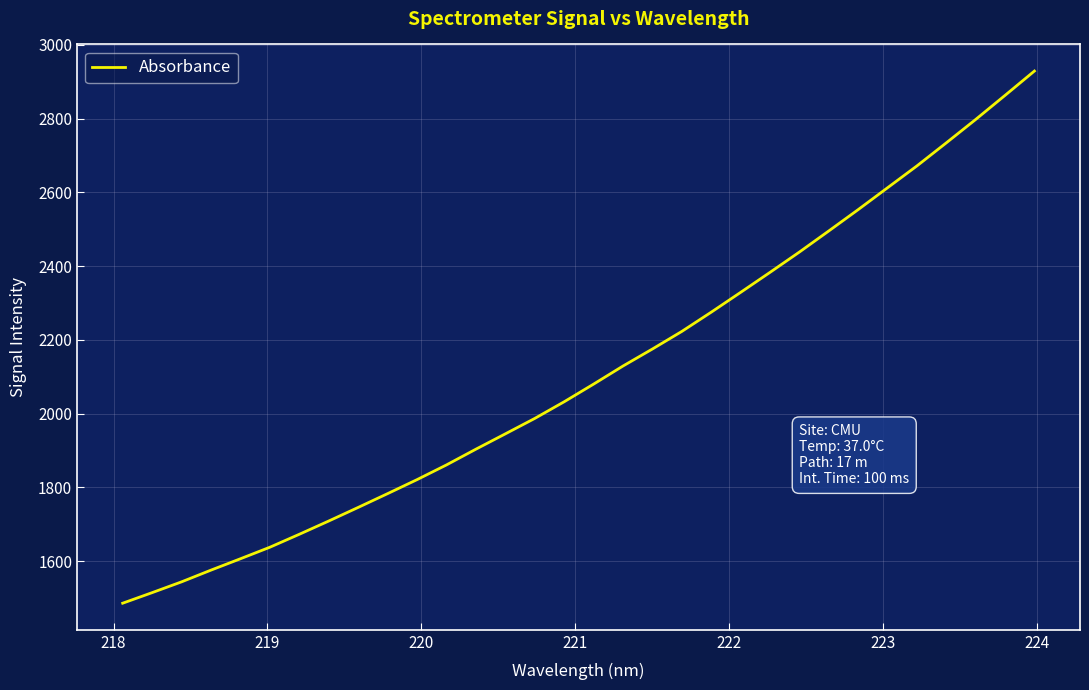

Count the number of categories in the chart.

32